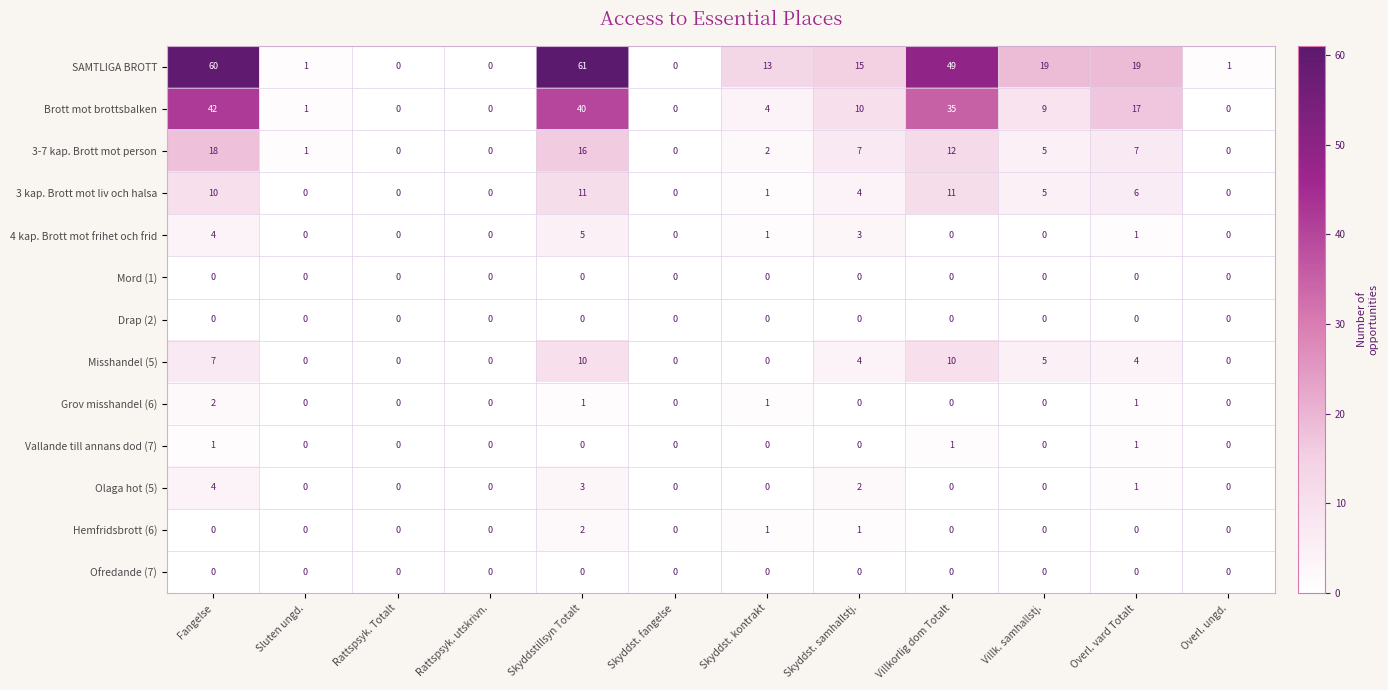

True or false: 3 kap. Brott mot liv och halsa has a value of 6 at Skyddstillsyn Totalt.

False